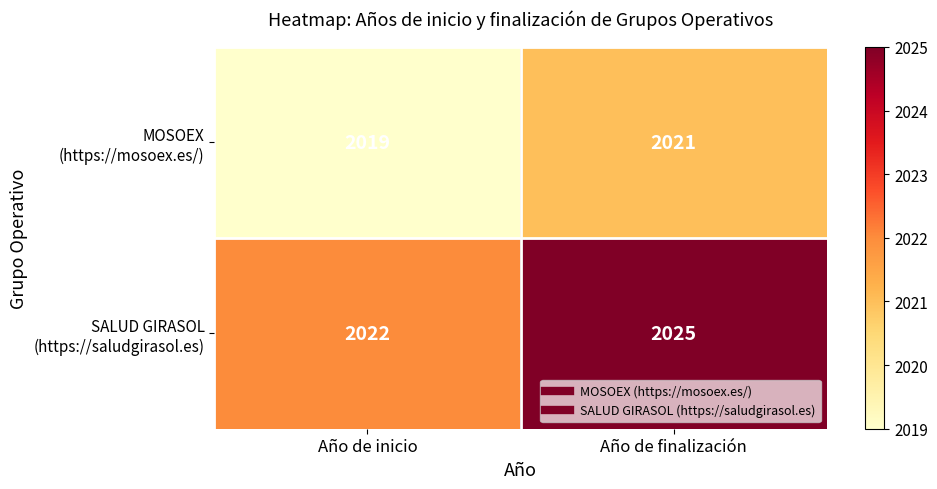

True or false: MOSOEX (https://mosoex.es/) has a value of 2021 at Año de finalización.

True